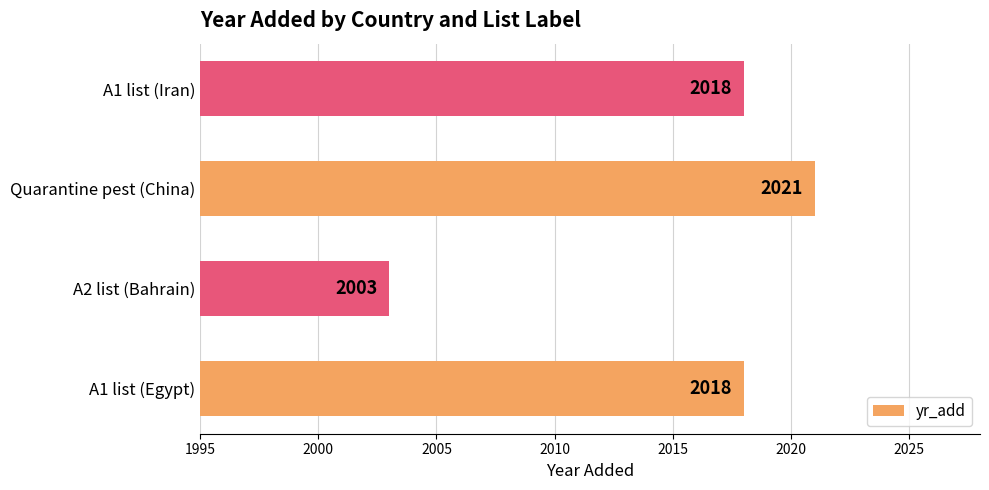

What is the greatest value displayed?

2021